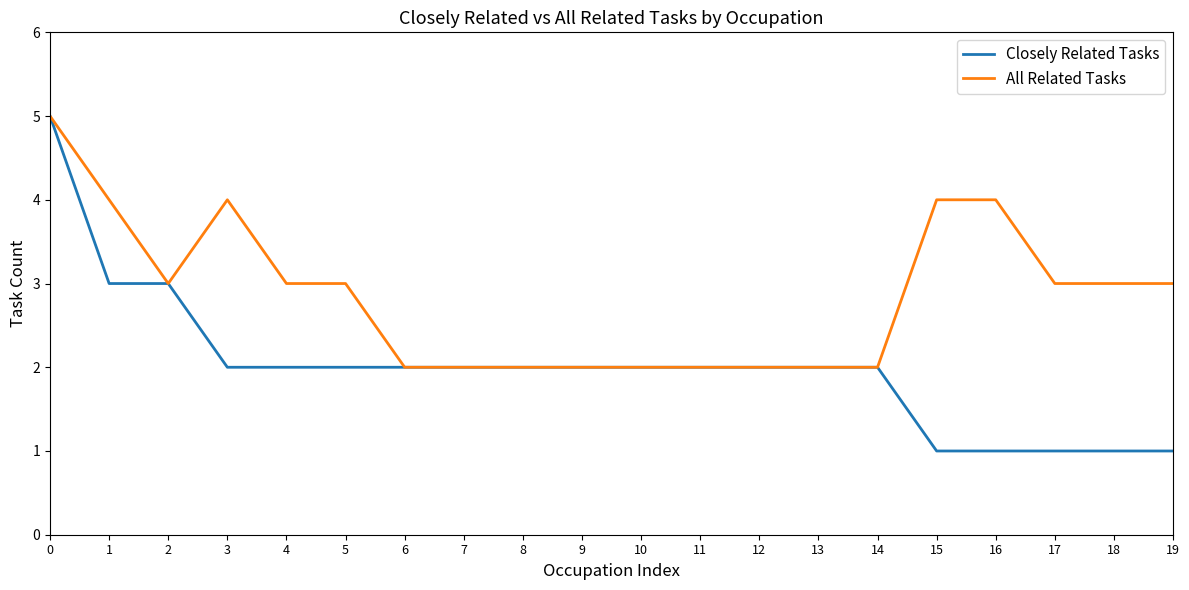

Is the value of Closely Related Tasks at 10 greater than the value of All Related Tasks at 0?

No